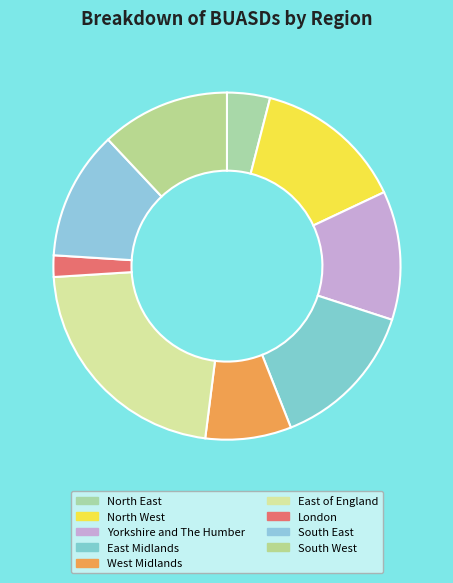

To the nearest percent, what is the combined percentage of West Midlands and East Midlands?

22%